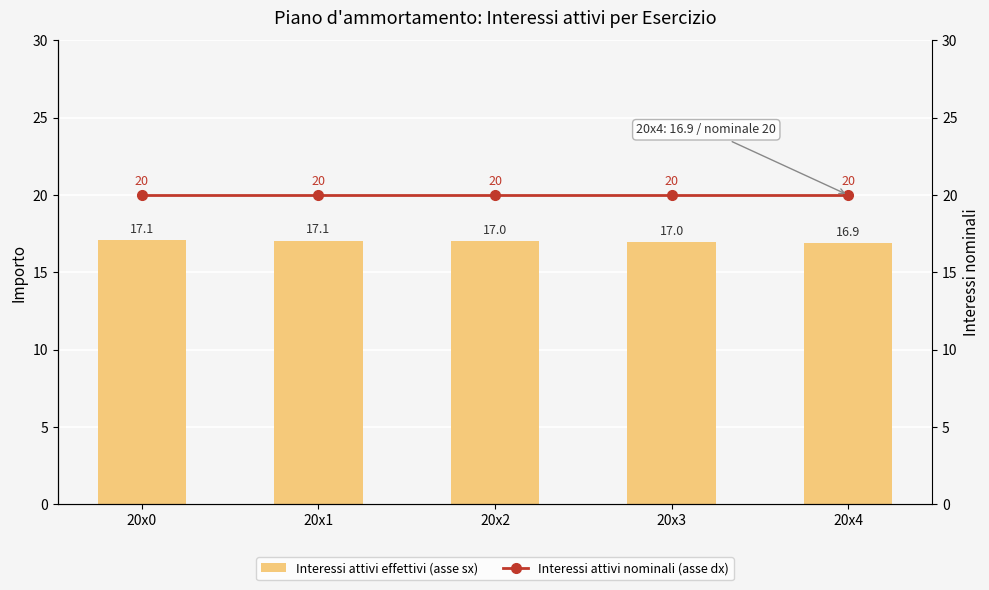

What is the total value across all series at 20x1?

37.1